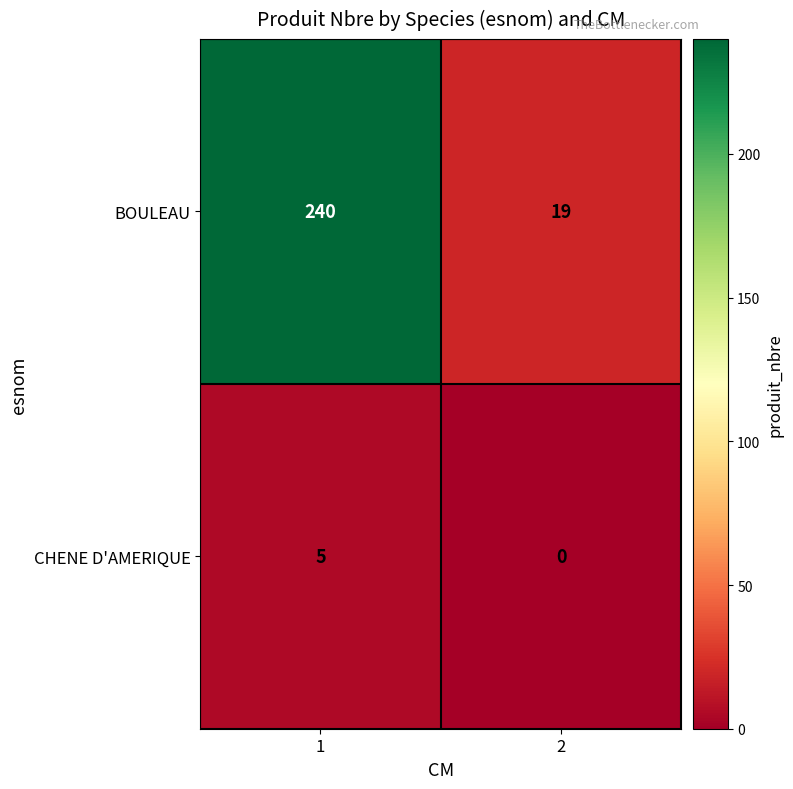

What is the total value across all series at 1?

245